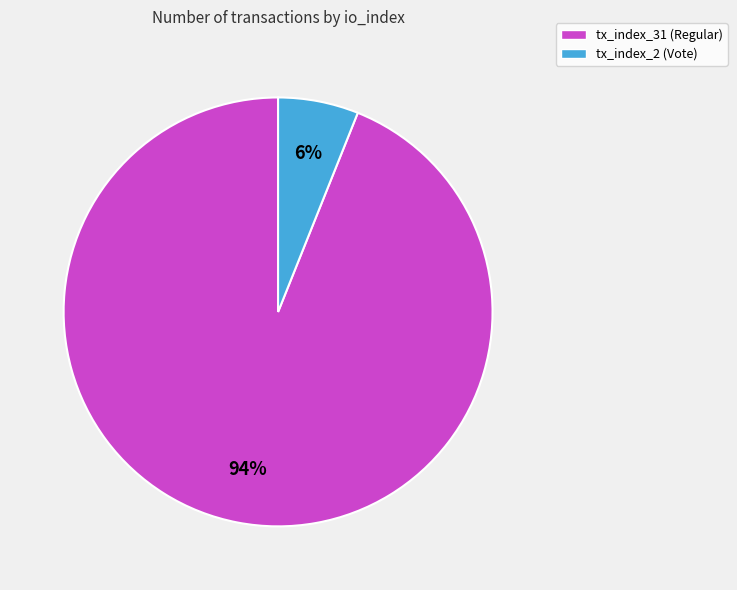

What percentage is the tx_index_2 (Vote) slice, to the nearest percent?

6%